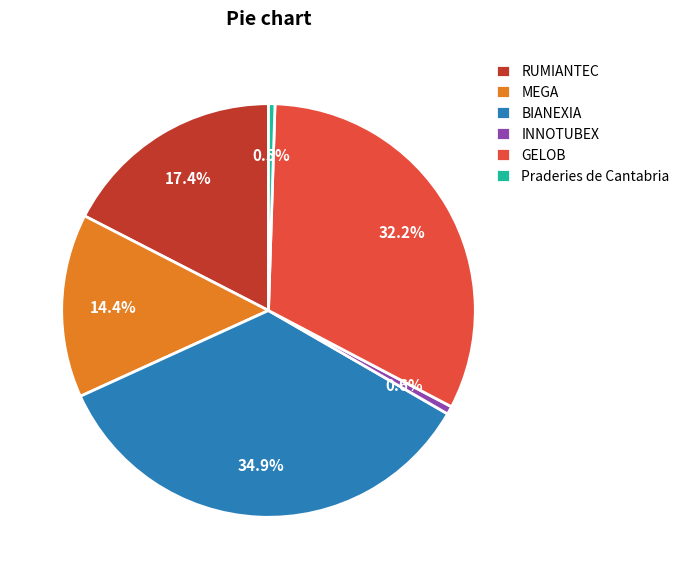

Does Praderies de Cantabria represent more than half of the total?

No